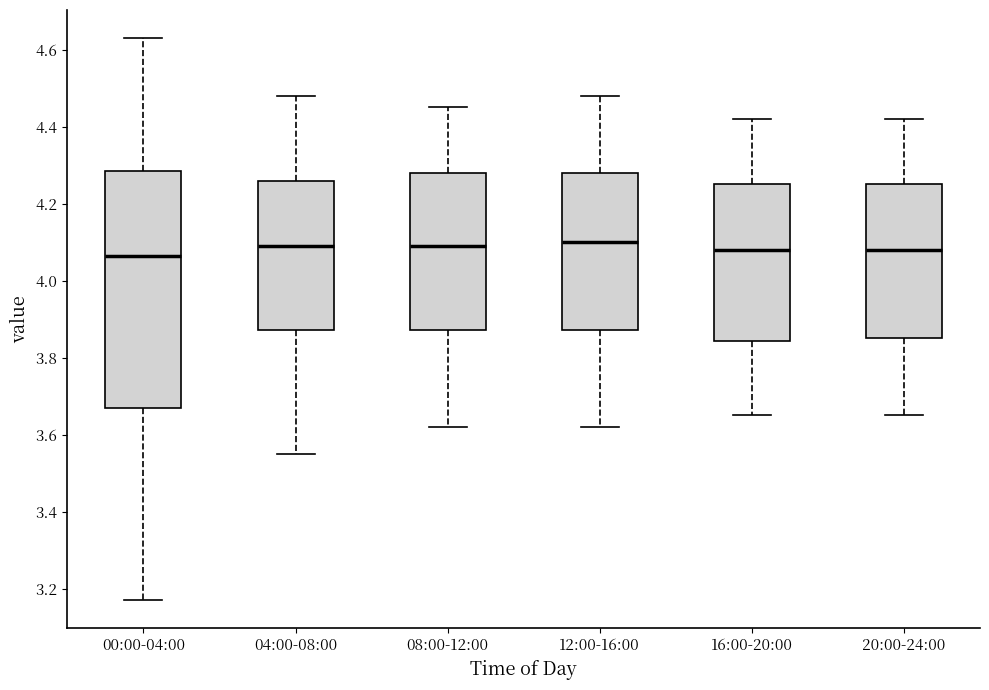

Reading left to right, read every box against the y-axis: the position of its median line, the range the box covers, and the ends of its whiskers. The values are not printed on the chart, so give them approximately, as read against the axis.

00:00-04:00: median 4.06, box 3.68 to 4.28, whiskers 3.18 to 4.64
04:00-08:00: median 4.10, box 3.88 to 4.26, whiskers 3.56 to 4.48
08:00-12:00: median 4.10, box 3.88 to 4.28, whiskers 3.62 to 4.46
12:00-16:00: median 4.10, box 3.88 to 4.28, whiskers 3.62 to 4.48
16:00-20:00: median 4.08, box 3.84 to 4.26, whiskers 3.66 to 4.42
20:00-24:00: median 4.08, box 3.86 to 4.26, whiskers 3.66 to 4.42